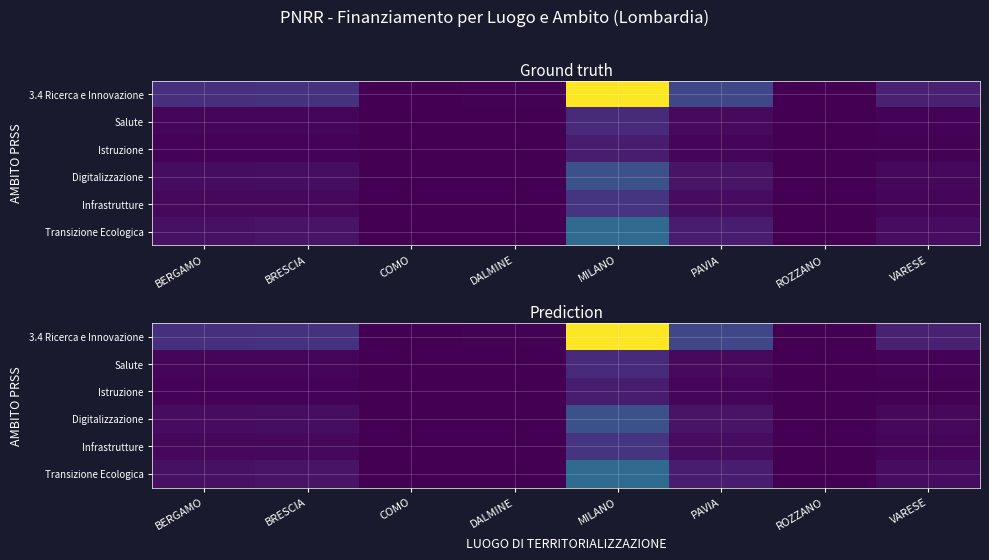

What is the maximum value shown in the chart?

44958849.9